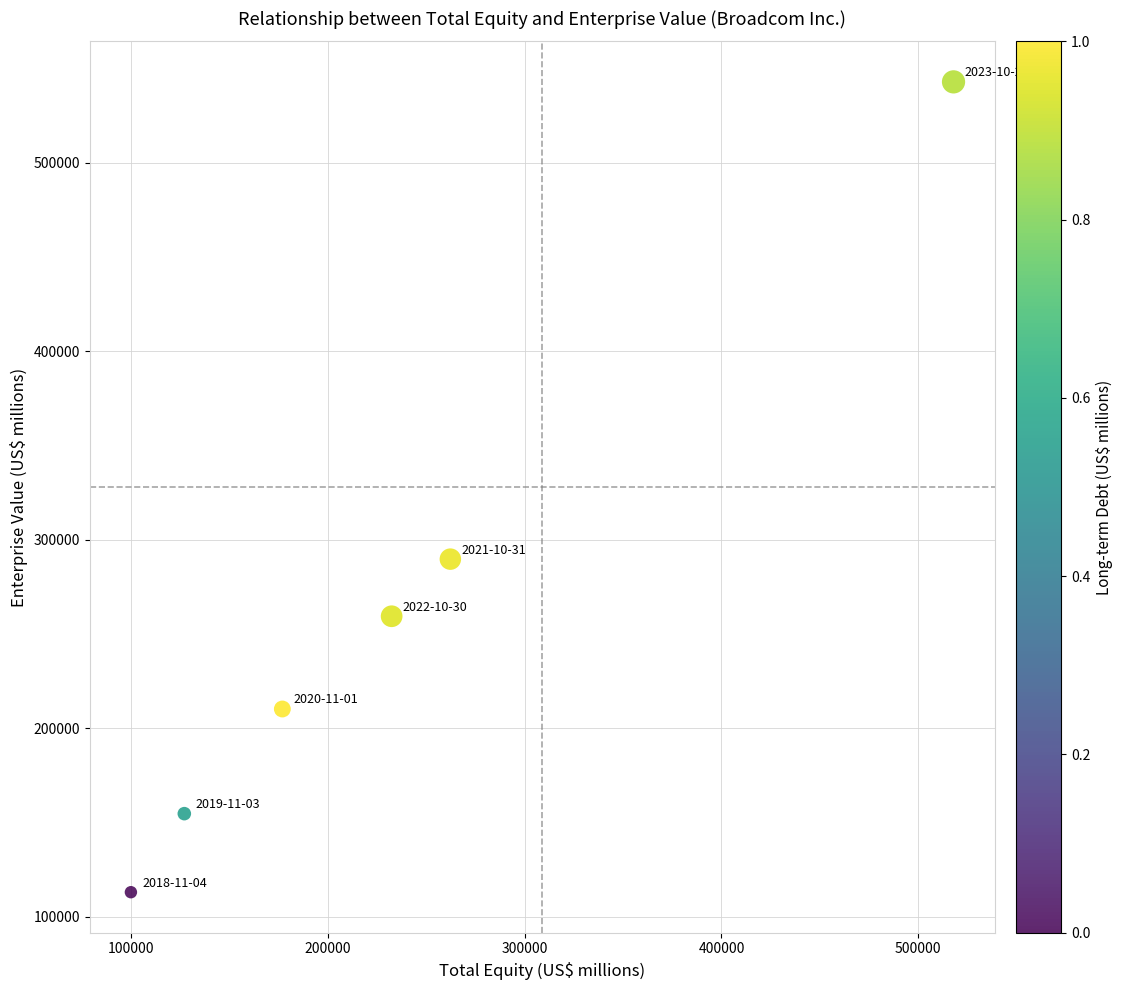

What Y value in the scatter plot is closest to 327989?

289725